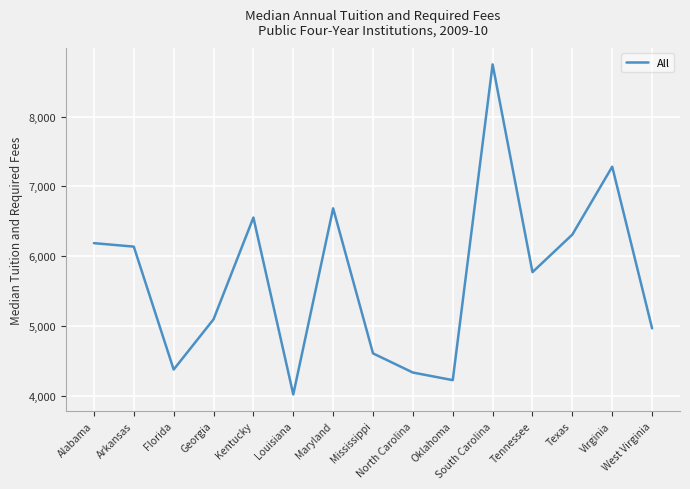

How many lines are shown in the chart?

1